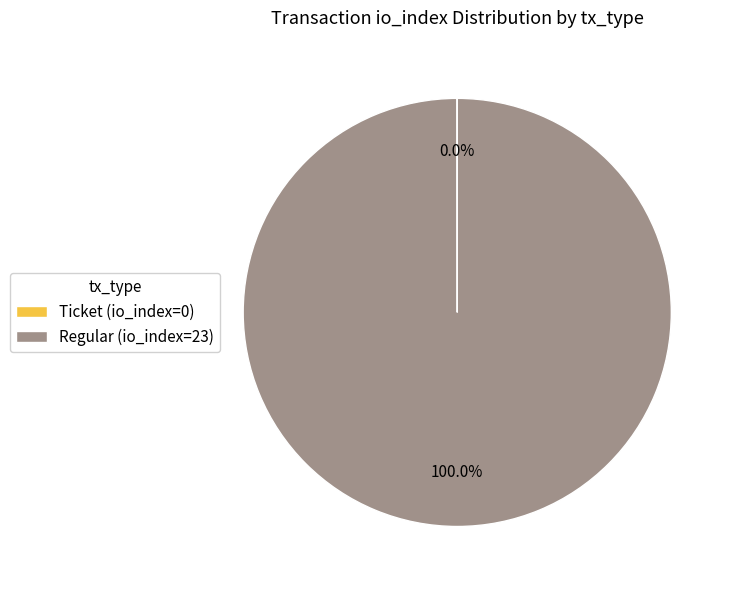

Is Regular (io_index=23) the majority of the pie?

Yes